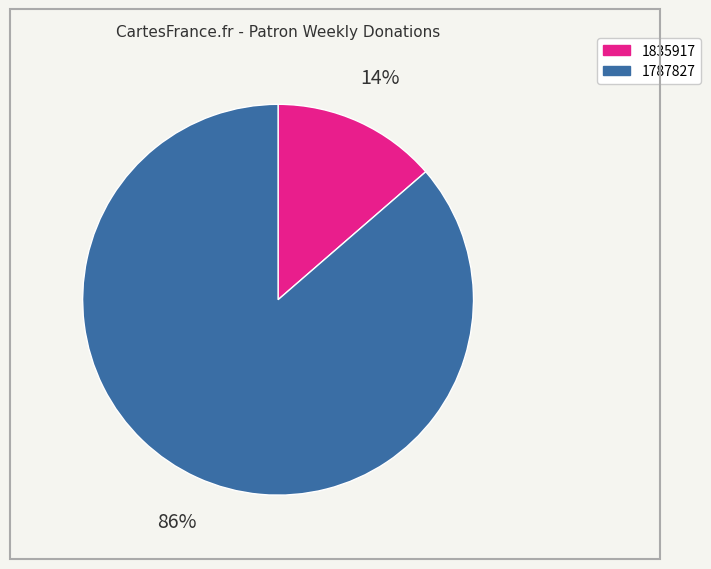

To the nearest percent, what is the combined percentage of 1835917 and 1787827?

100%